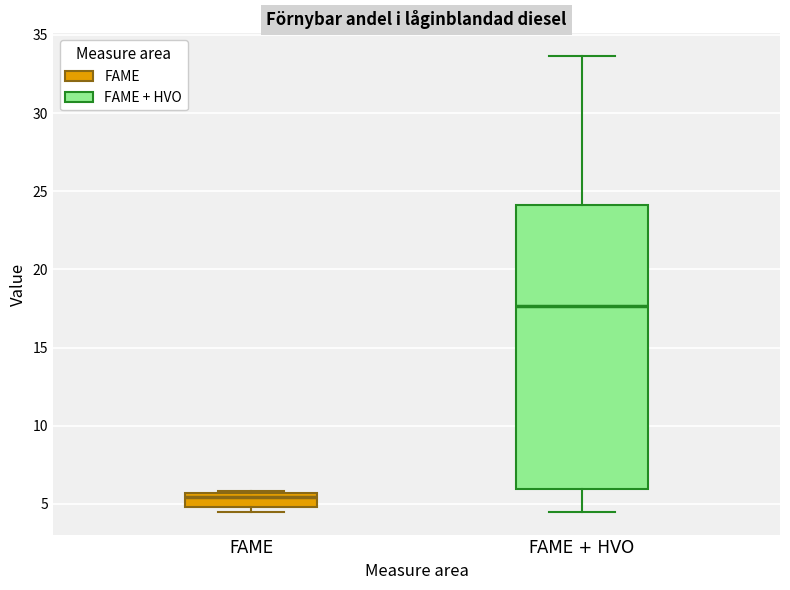

Which box has the lowest median line?

FAME